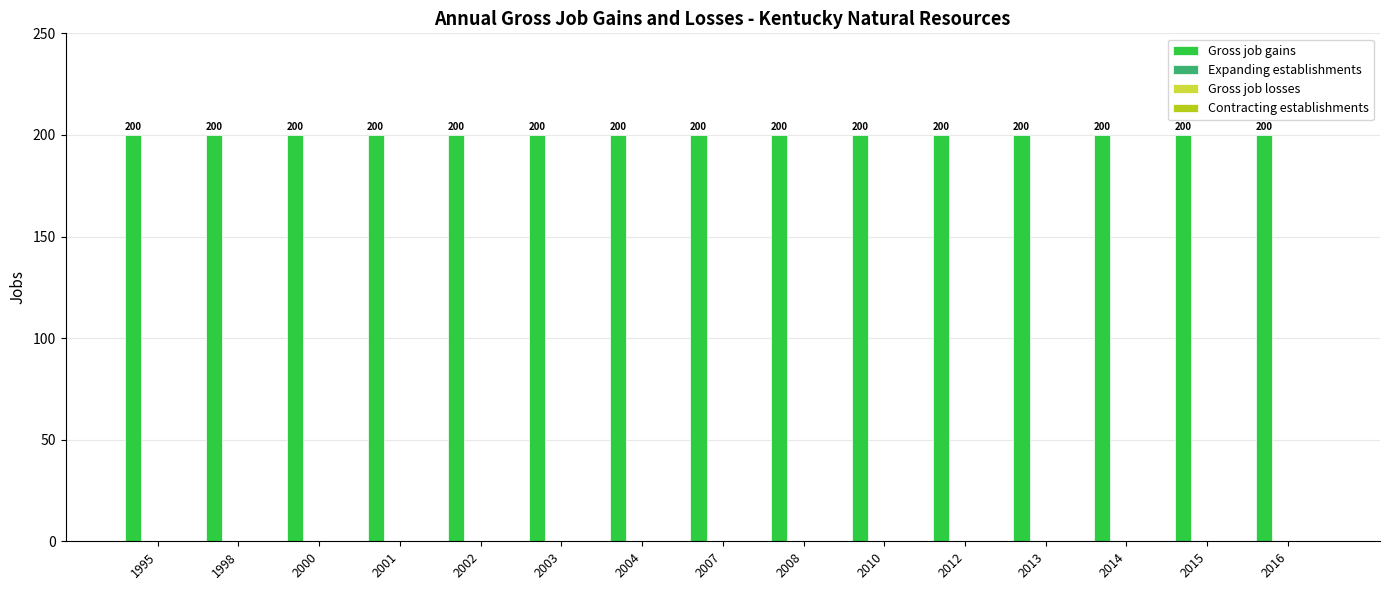

Which series has the largest range (max minus min)?

Gross job gains